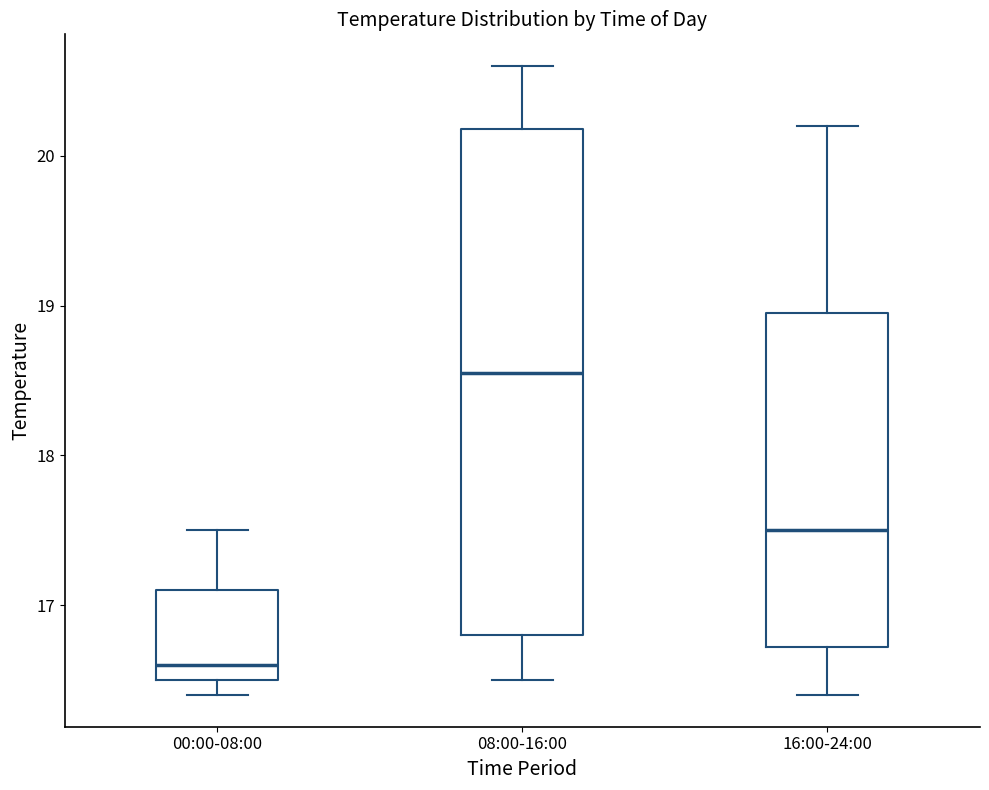

Reading left to right, read every box against the y-axis: the position of its median line, the range the box covers, and the ends of its whiskers. The values are not printed on the chart, so give them approximately, as read against the axis.

00:00-08:00: median 16.6, box 16.5 to 17.1, whiskers 16.4 to 17.5
08:00-16:00: median 18.6, box 16.8 to 20.2, whiskers 16.5 to 20.6
16:00-24:00: median 17.5, box 16.7 to 19.0, whiskers 16.4 to 20.2